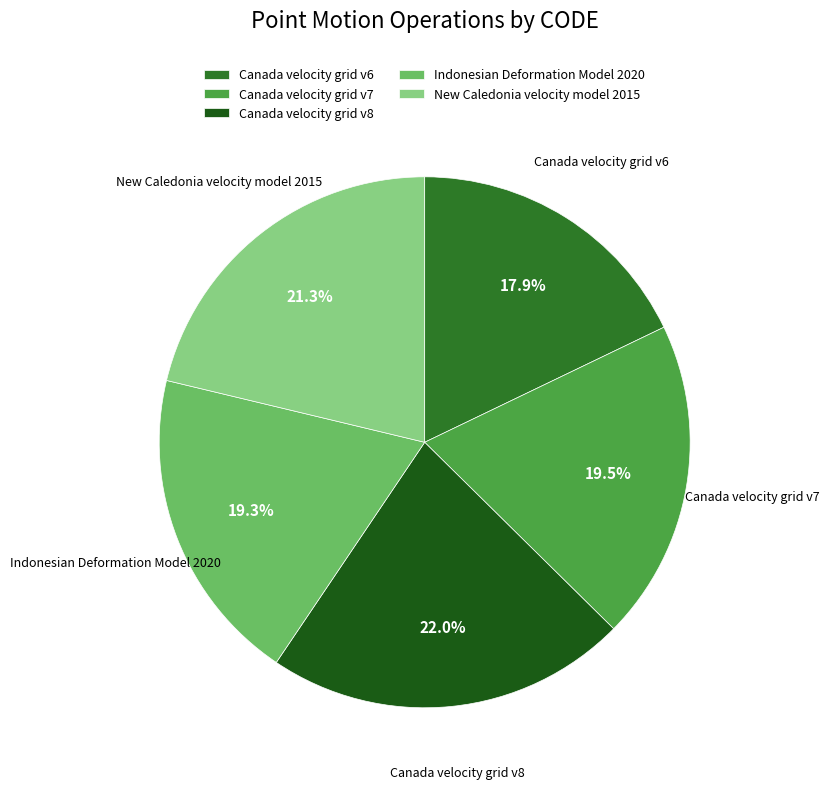

Count the number of slices in the pie.

5